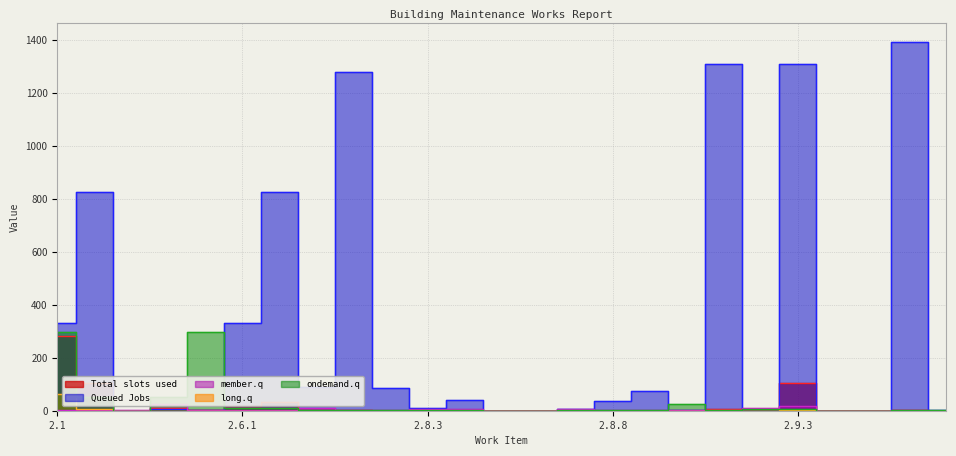

Where does the ondemand.q series first go above 1?

2.1